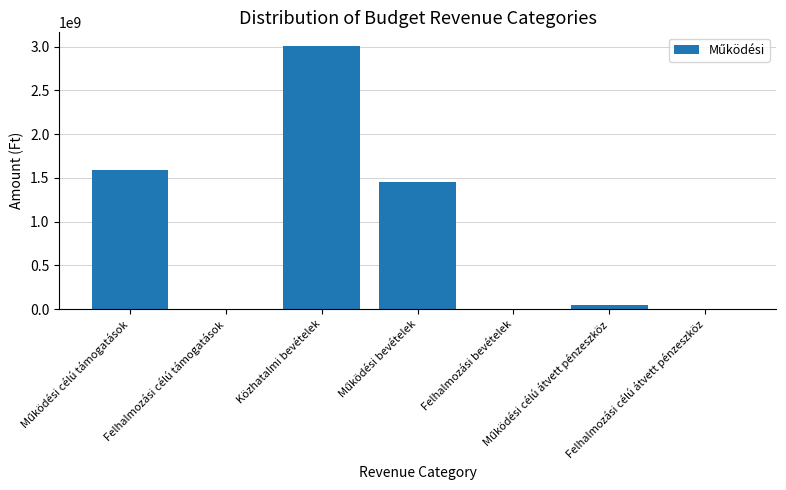

How many distinct data groups are displayed?

1